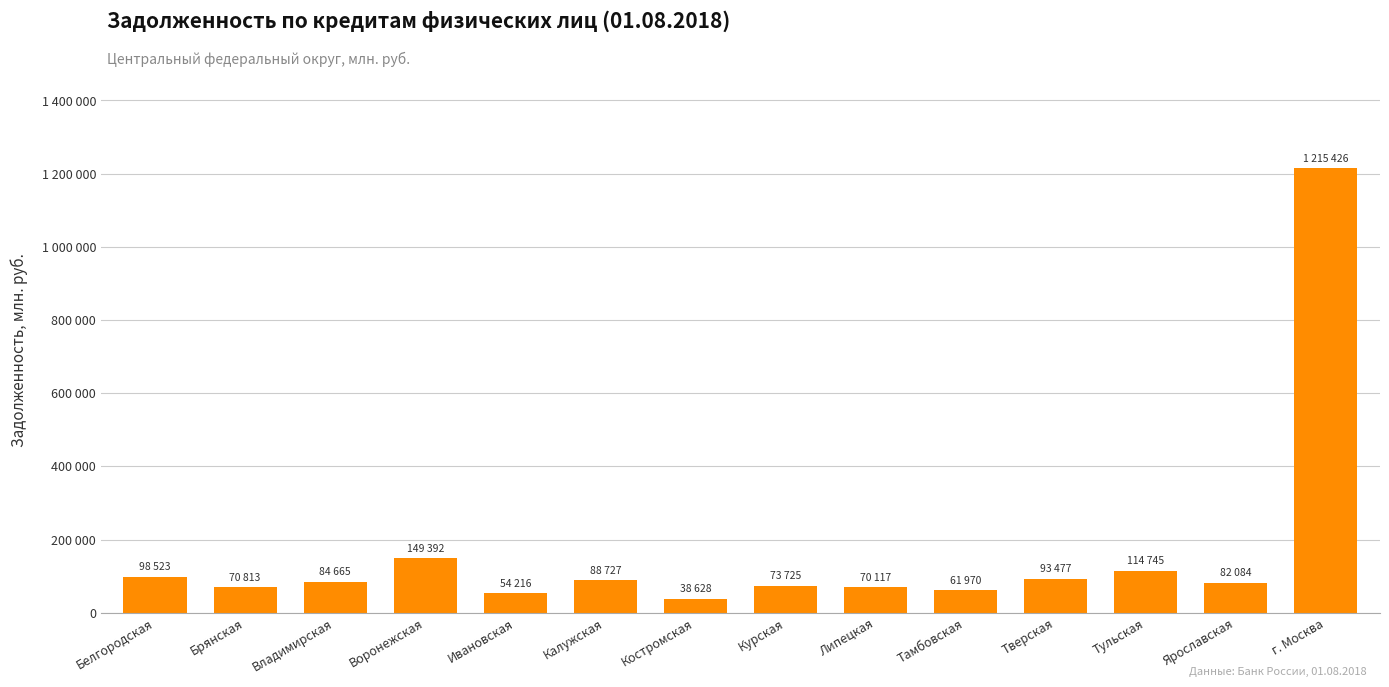

Are the bars horizontal?

No